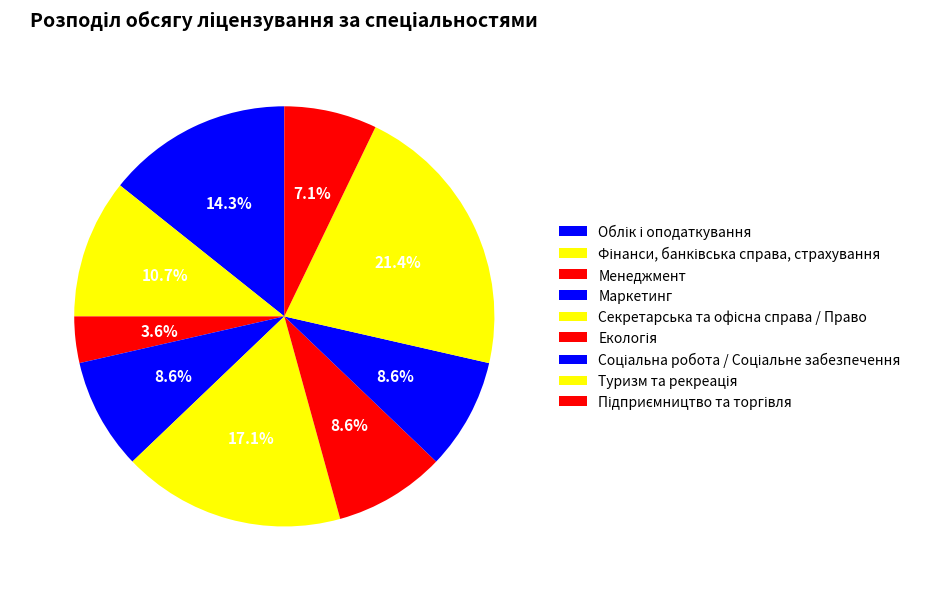

To the nearest percent, what percentage of the pie is Туризм та рекреація?

21%